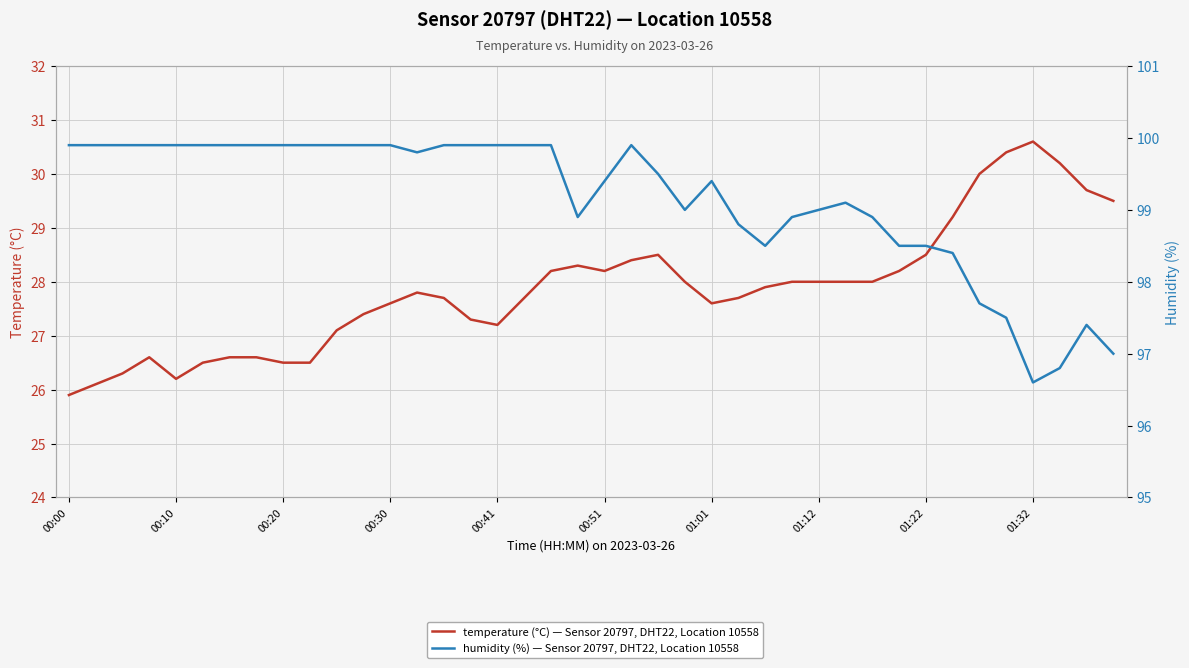

How many interior local valleys does the temperature (°C) — Sensor 20797, DHT22, Location 10558 series have?

4